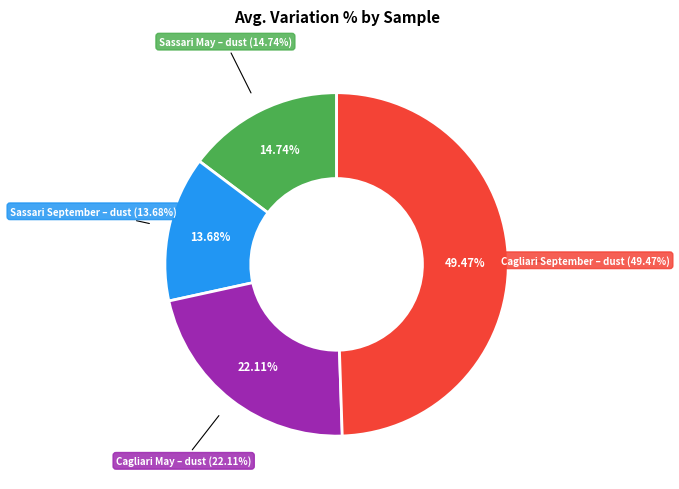

To the nearest percent, what is the difference between the largest and smallest slice percentages?

36%